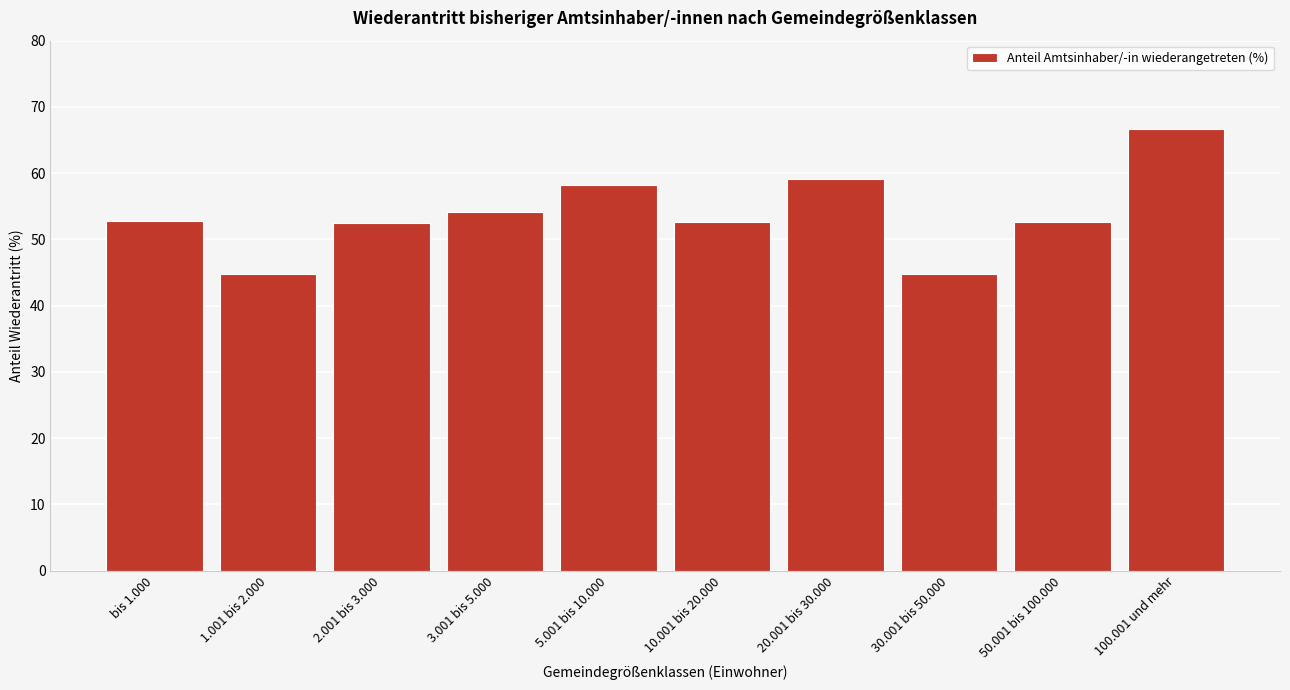

What is the smallest value displayed?

44.8